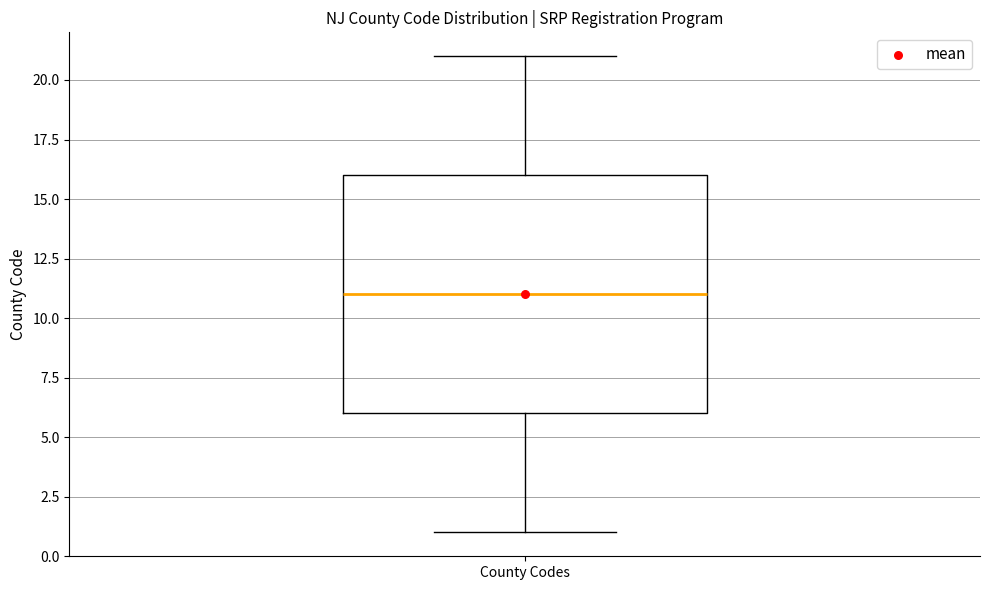

Read this box plot against the y-axis: the position of the median line, the range covered by the box, and the ends of both whiskers. The values are not printed on the chart, so give them approximately, as read against the axis.

median 11, box 6 to 16, whiskers 1 to 21